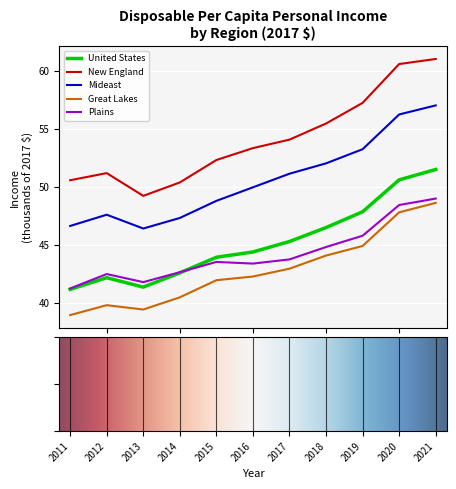

True or false: Great Lakes and New England cross at least once.

False